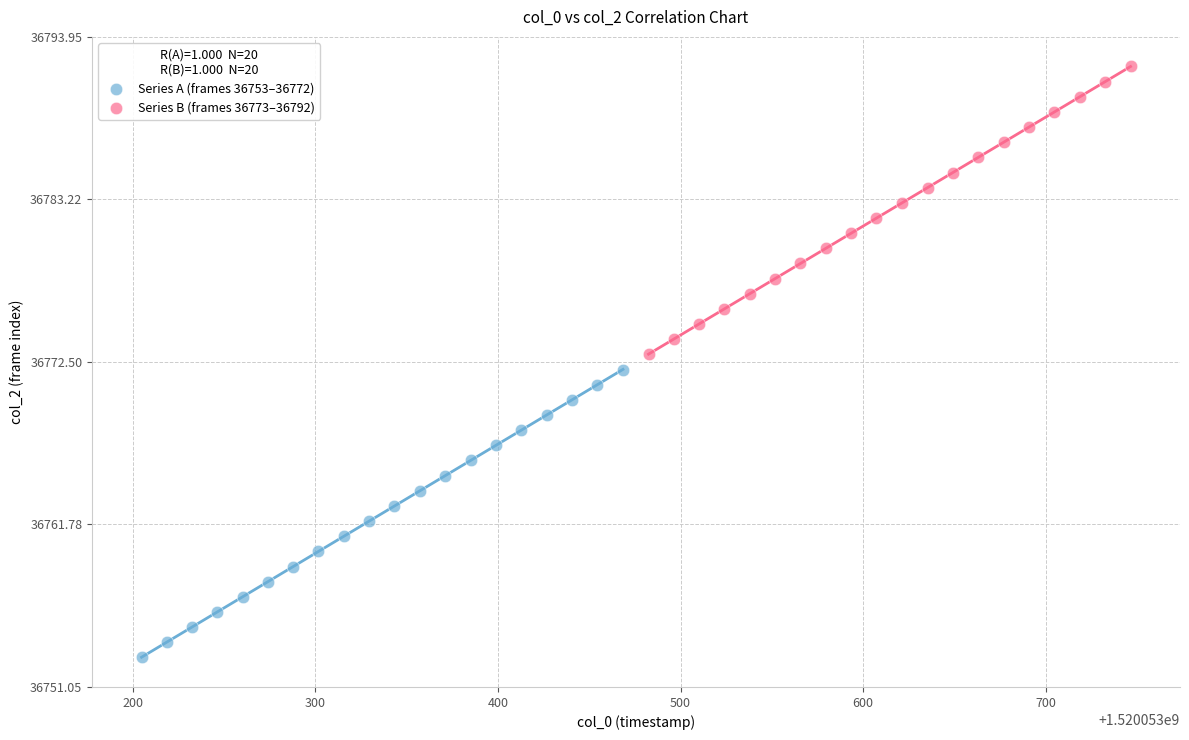

Which series reaches the minimum Y coordinate?

Series A (frames 36753–36772)